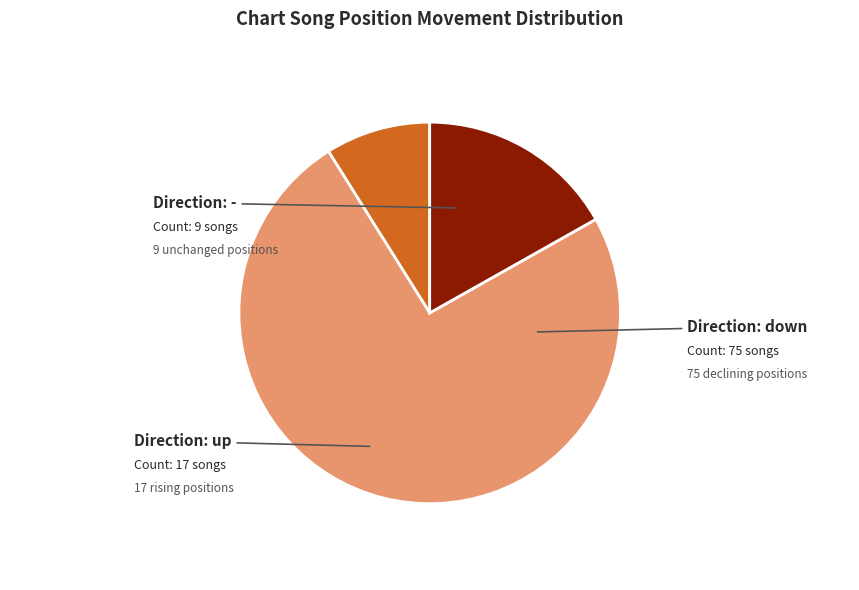

Is there a majority slice in this chart?

Yes